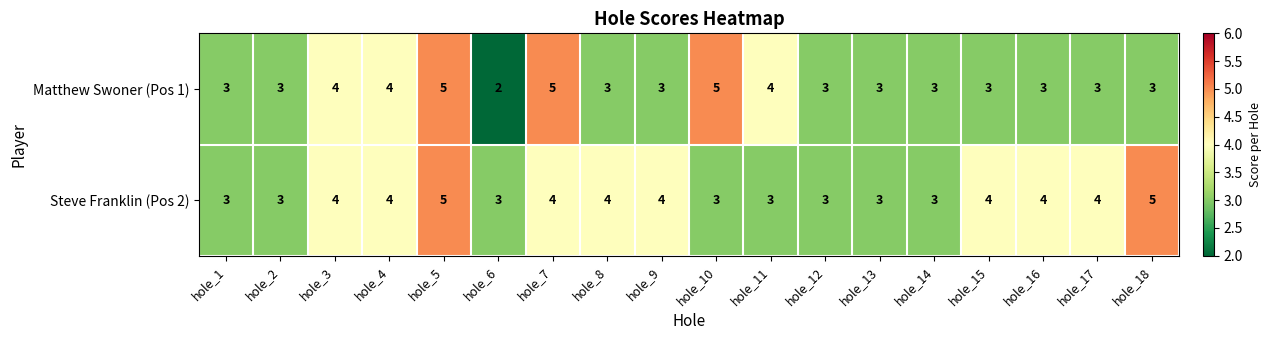

Which series has the largest range (max minus min)?

Matthew Swoner (Pos 1)